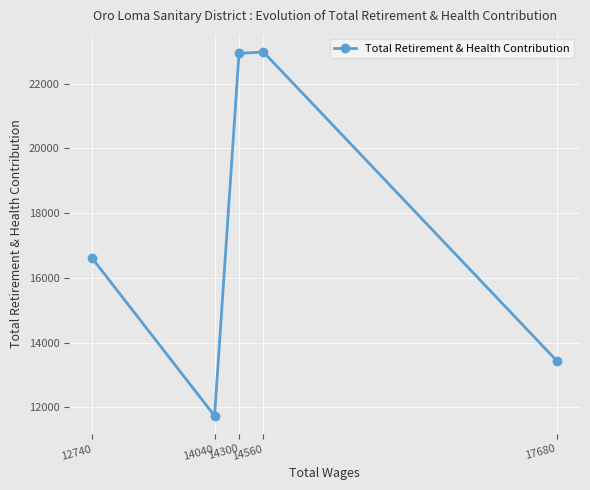

At which label is the value closest to 17359?

12740